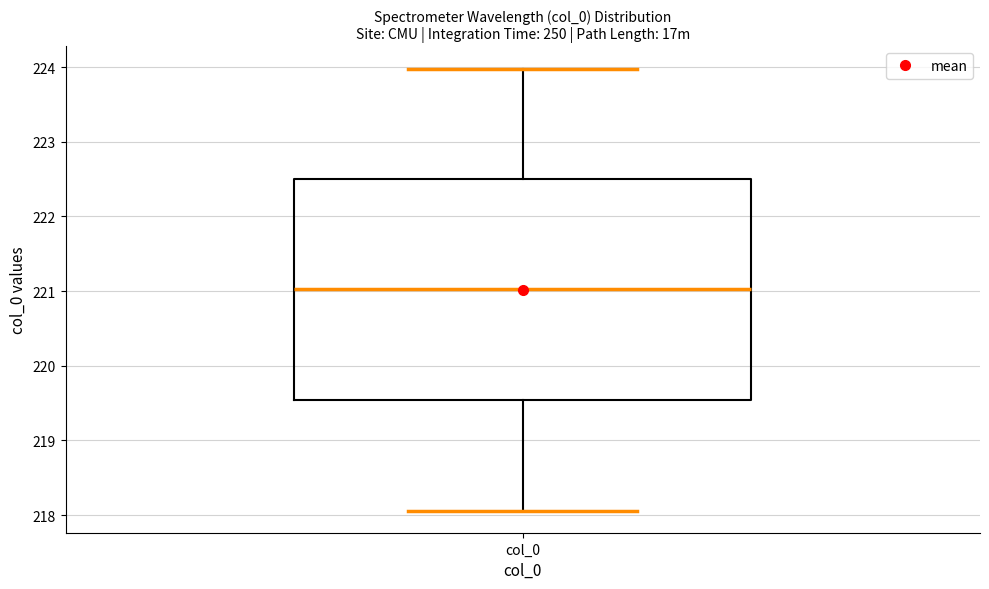

Where does the median line of the box for col_0 sit on the y-axis? The values are not printed on the chart, so give them approximately, as read against the axis.

221.0